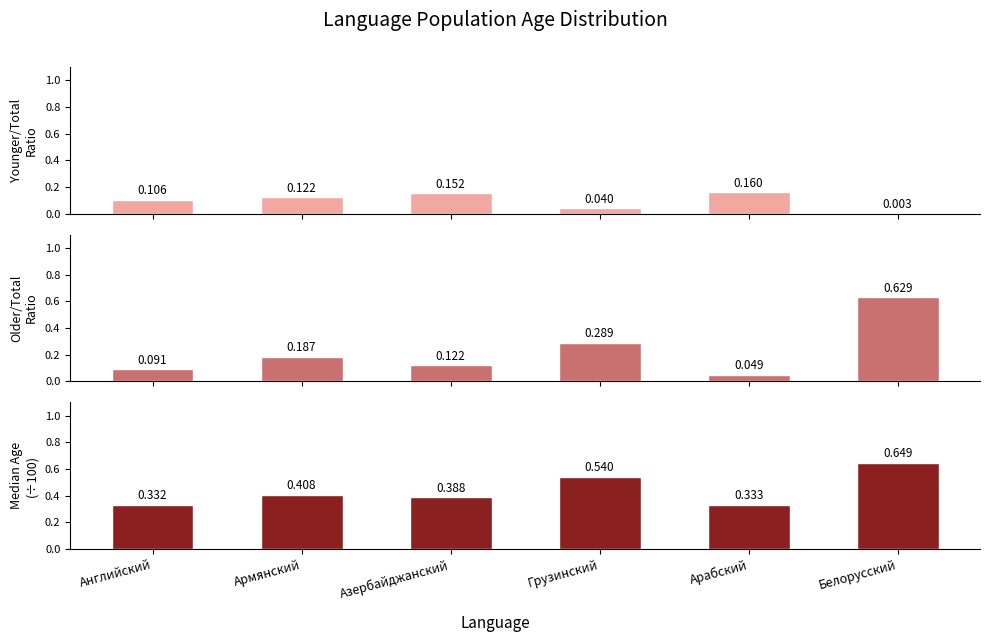

Between Грузинский and Армянский, which is larger?

Армянский